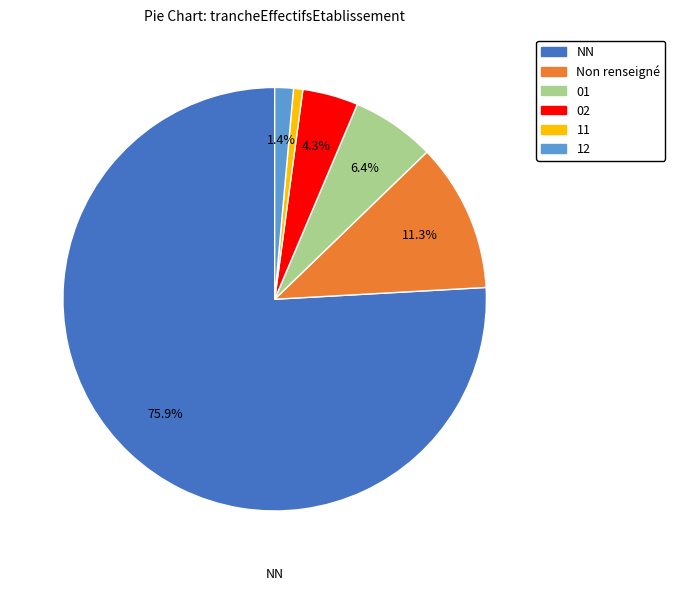

Does any single category account for the majority?

Yes